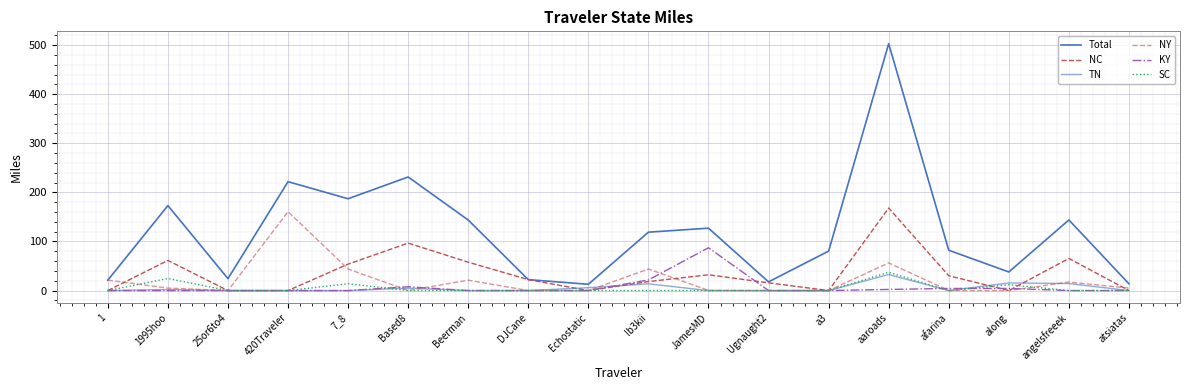

How many lines are shown in the chart?

6